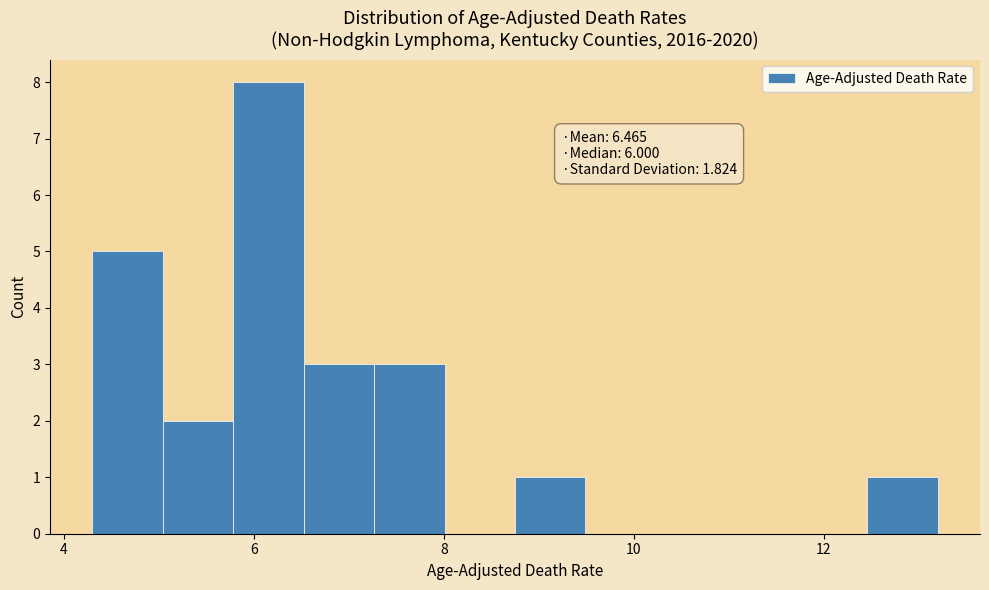

Read against the x-axis, roughly where is the centre of the tallest bar?

6.2